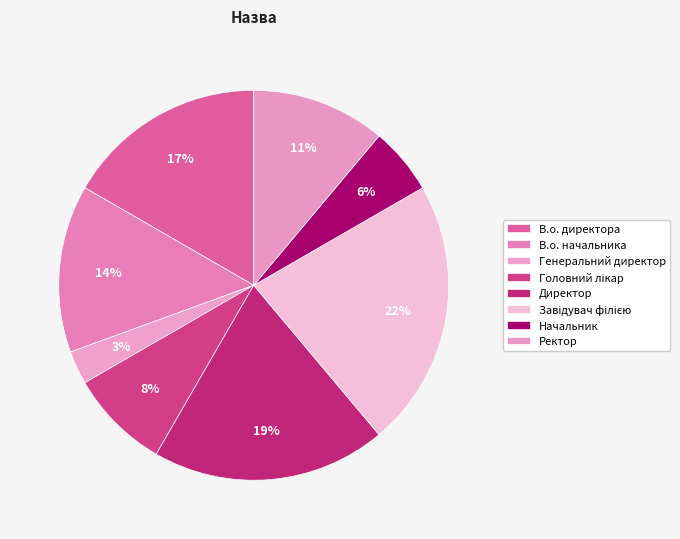

Count the number of slices in the pie.

8